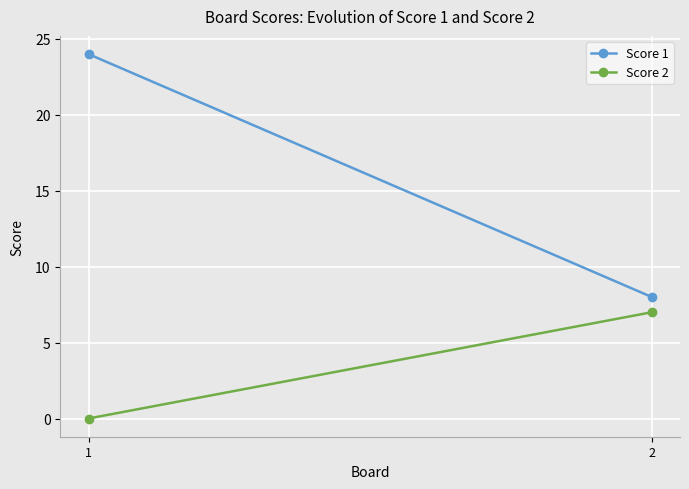

What is the average value of the Score 2 series?

4